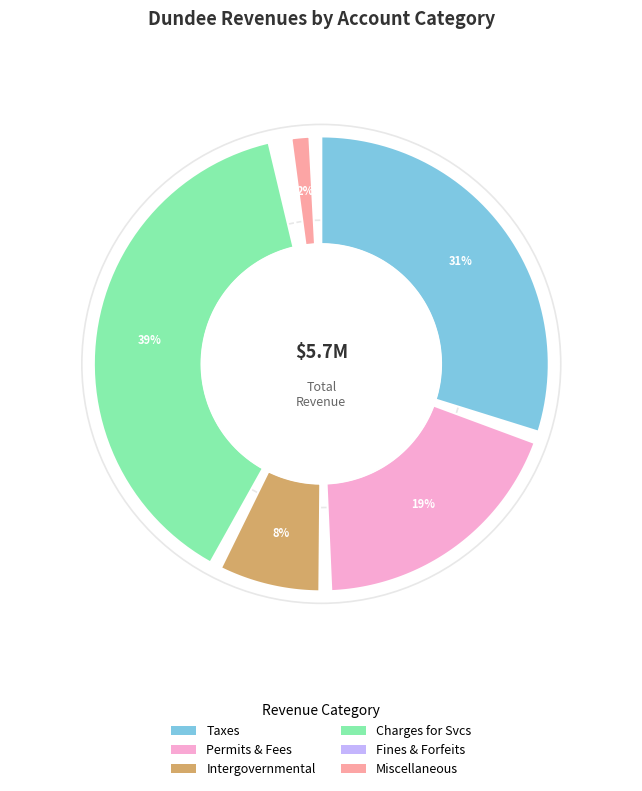

To the nearest percent, what portion does Taxes represent?

31%